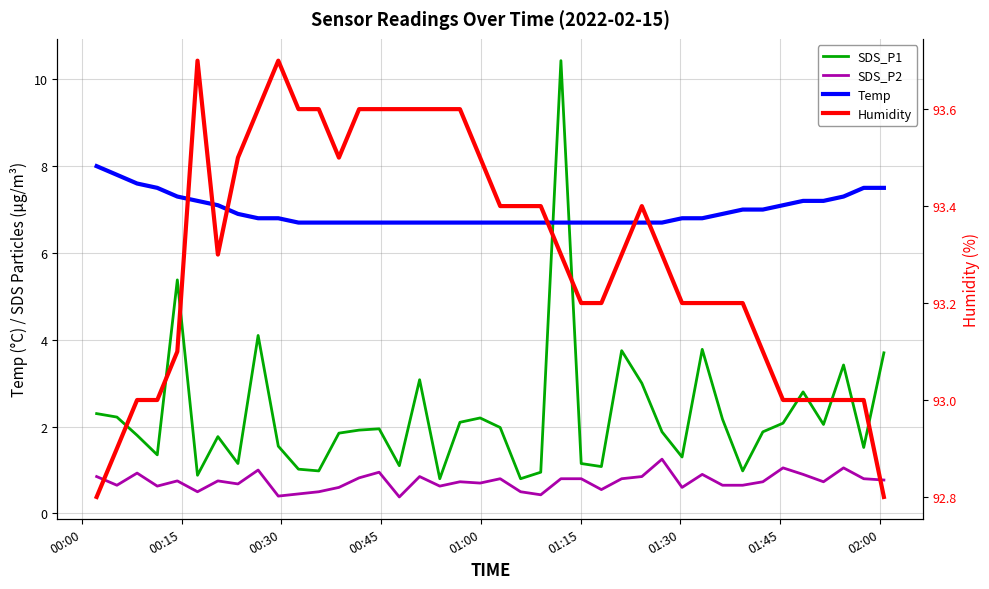

The Humidity series shows 163.0 at 01:45. True or false?

False